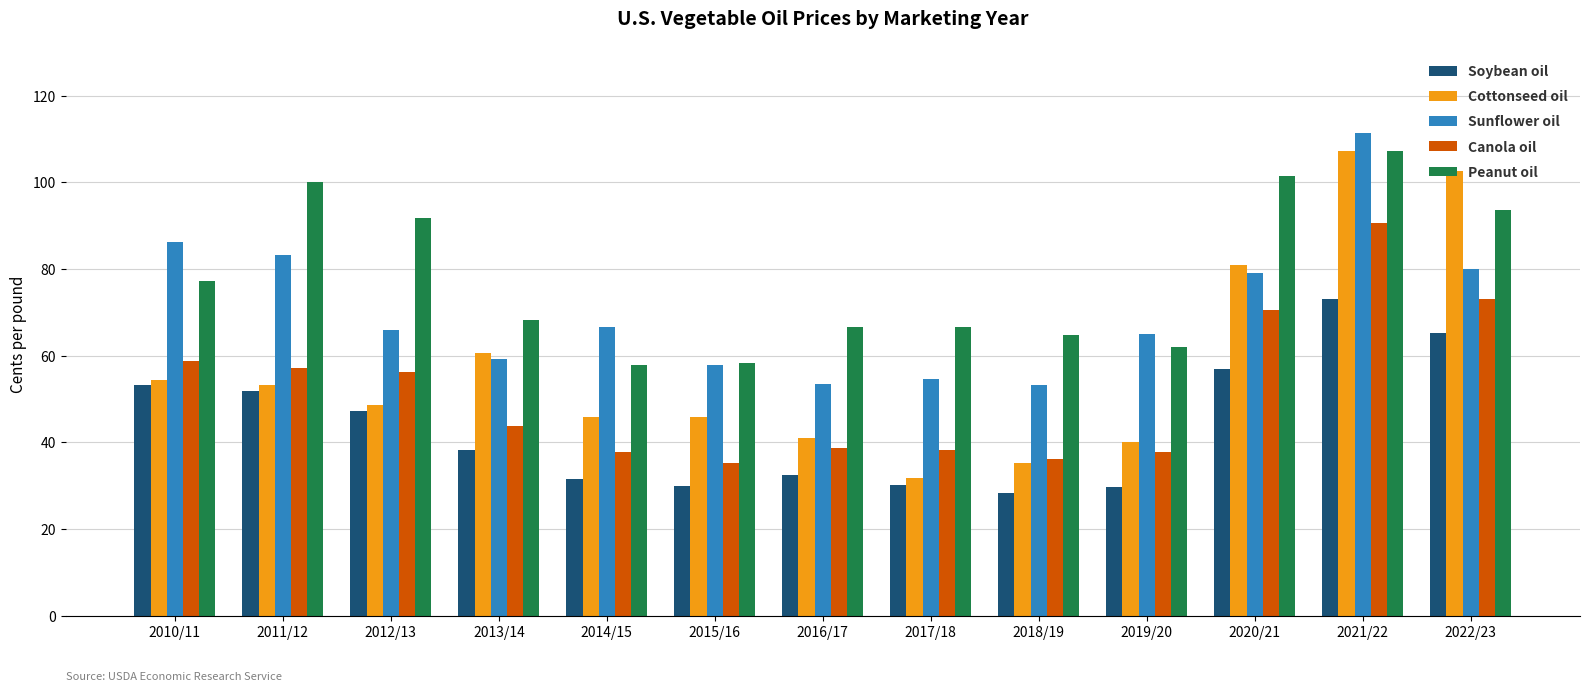

Which label corresponds to the smallest value in the chart?

2018/19